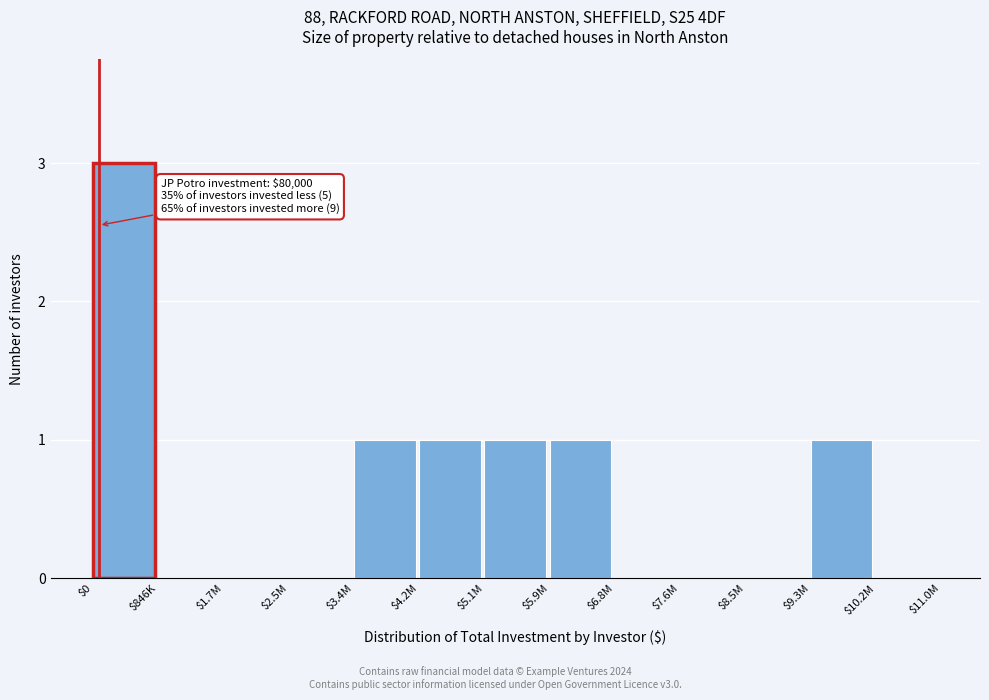

At which category does the chart reach its peak across all series?

$0